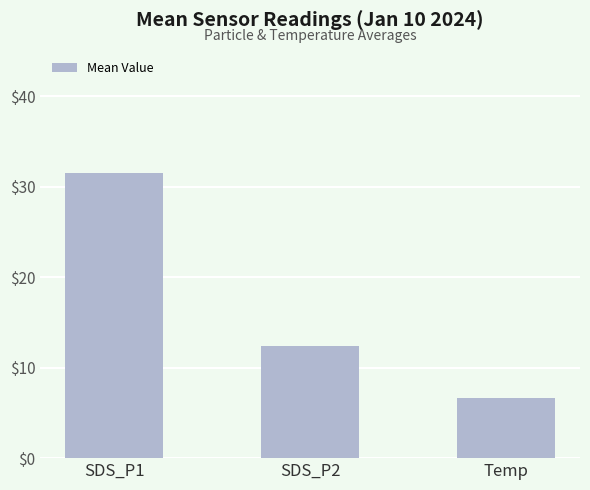

How many data points does each series have?

3